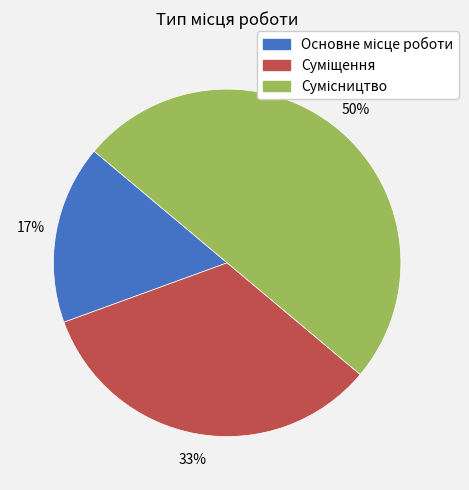

To the nearest percent, what is the average slice percentage?

33%